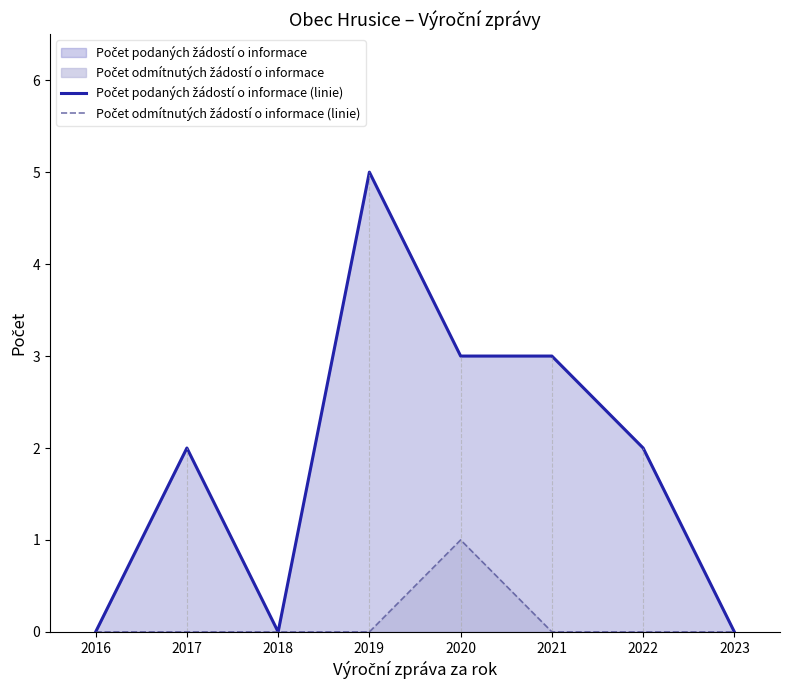

Which category has the highest value across all series?

2019